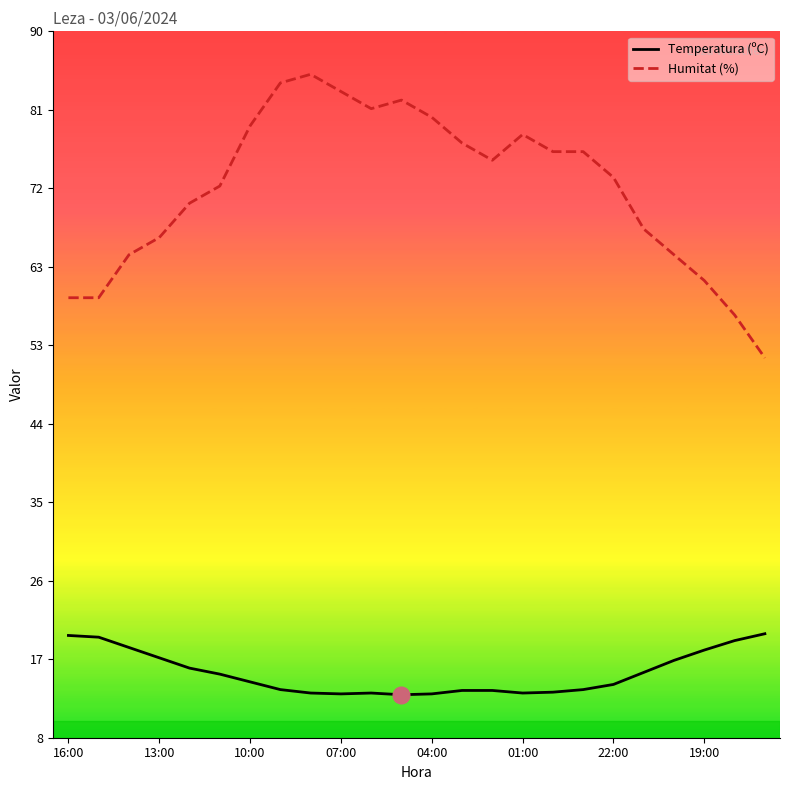

What is the smallest value displayed?

12.8